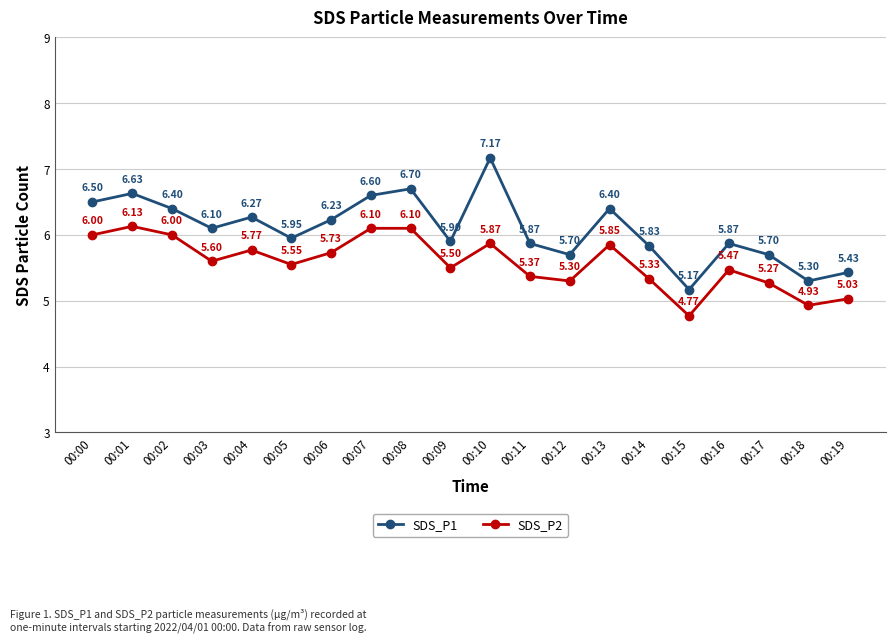

The SDS_P2 series shows 6.7 at 00:15. True or false?

False